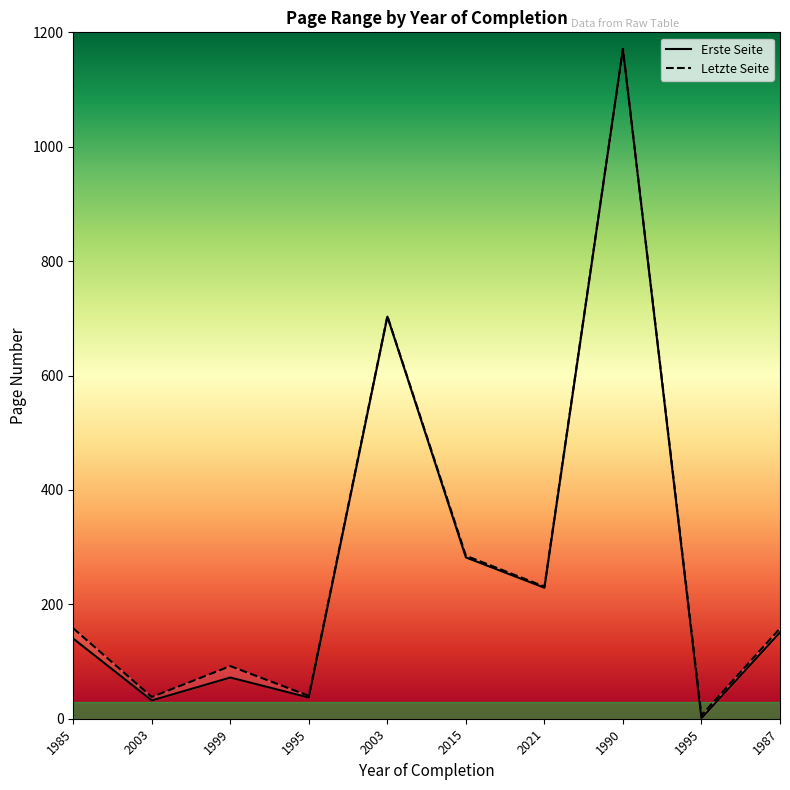

The value of Erste Seite at 1990 is 573. True or false?

False